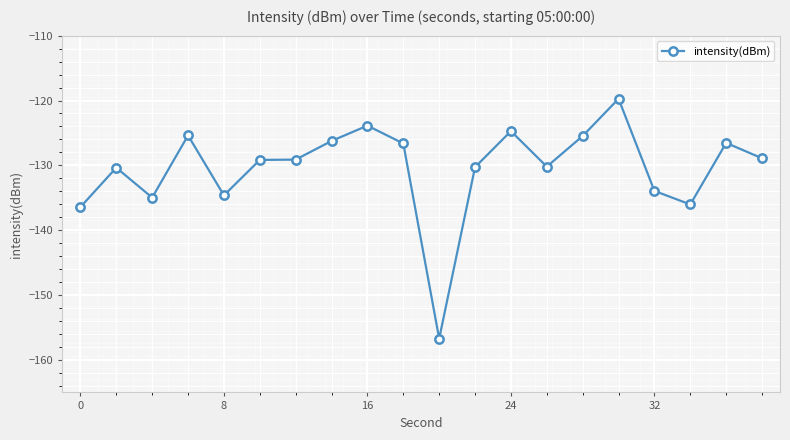

What is the difference between the second highest and minimum values?

32.8